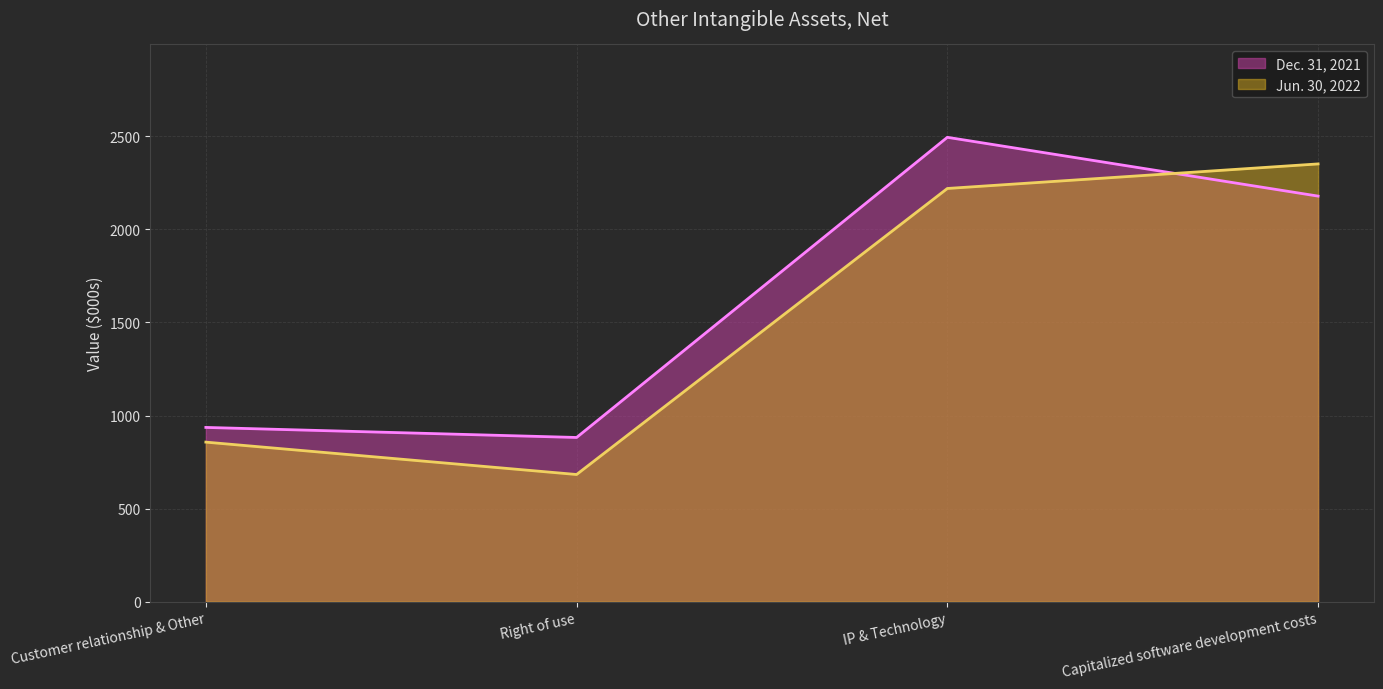

At IP & Technology, list the series in order from largest to smallest.

Dec. 31, 2021, Jun. 30, 2022